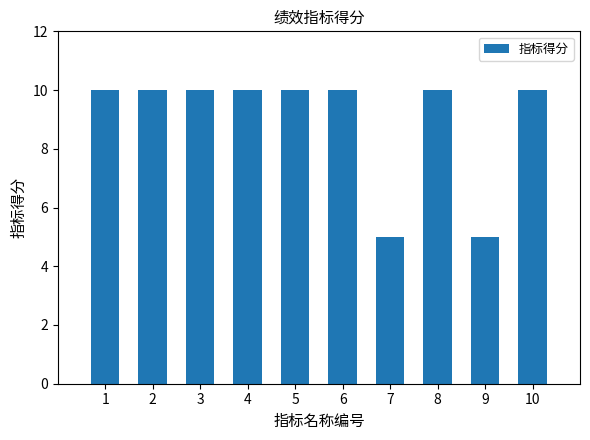

Reading right to left, what are all the values shown in this chart?

10	5	10	5	10	10	10	10	10	10